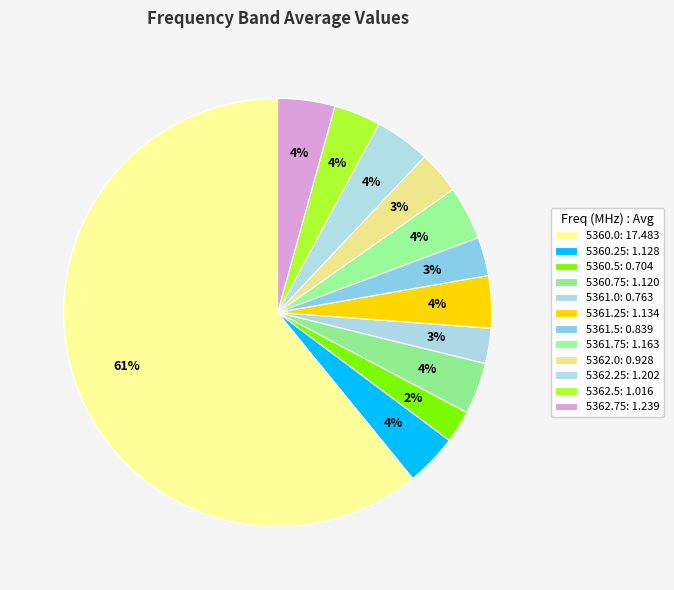

Which has a higher value, 5362.25 or 5362.75?

5362.75